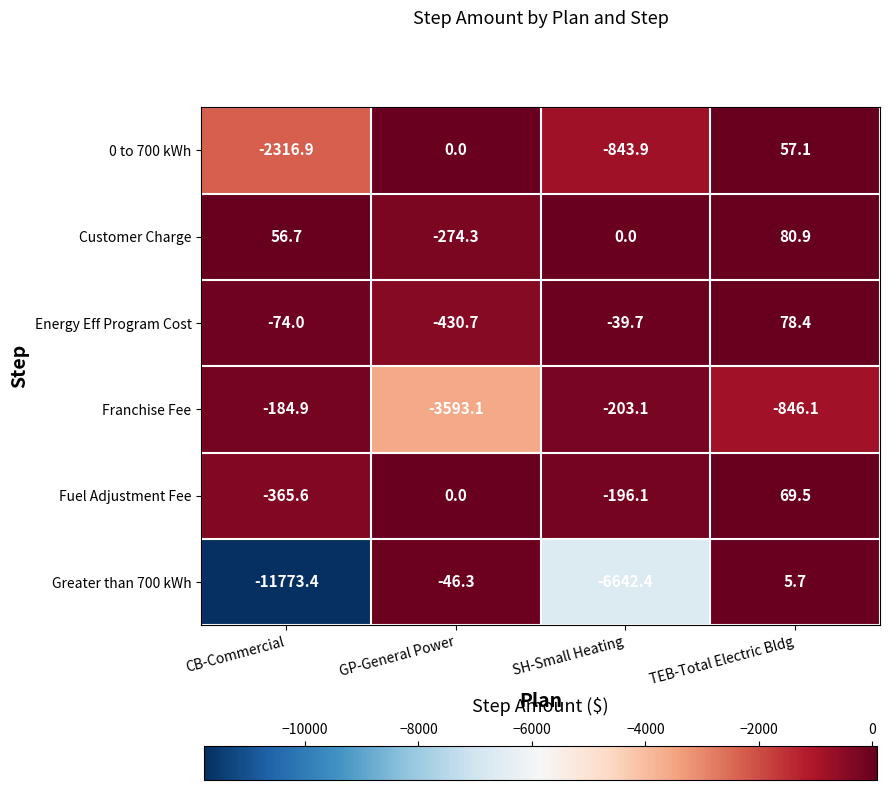

Reading left to right, what are all the values shown in this chart?

0 to 700 kWh: -2316.9	0.0	-843.9	57.1
Customer Charge: 56.7	-274.3	0.0	80.9
Energy Eff Program Cost: -74.0	-430.7	-39.7	78.4
Franchise Fee: -184.9	-3593.1	-203.1	-846.1
Fuel Adjustment Fee: -365.6	0.0	-196.1	69.5
Greater than 700 kWh: -11773.4	-46.3	-6642.4	5.7